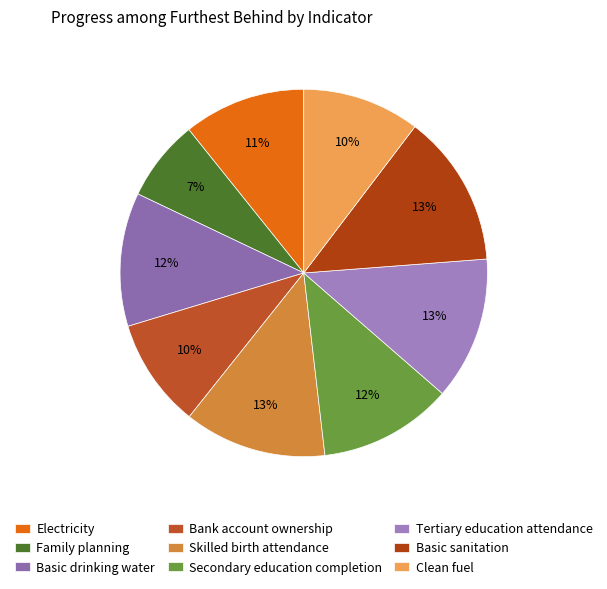

Is it true that Family planning is 20% of the pie?

False